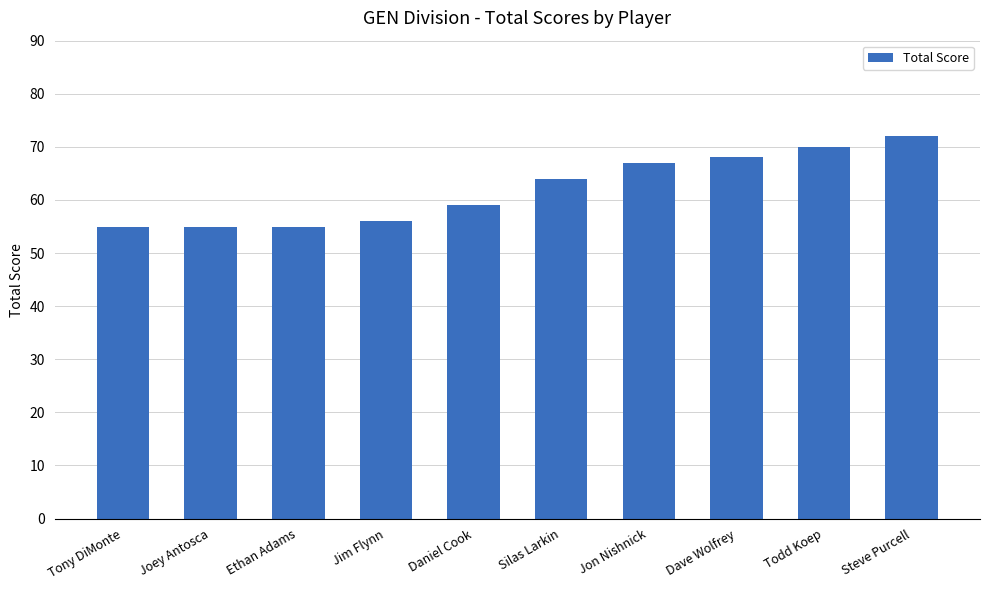

What is the sum of all values?

621